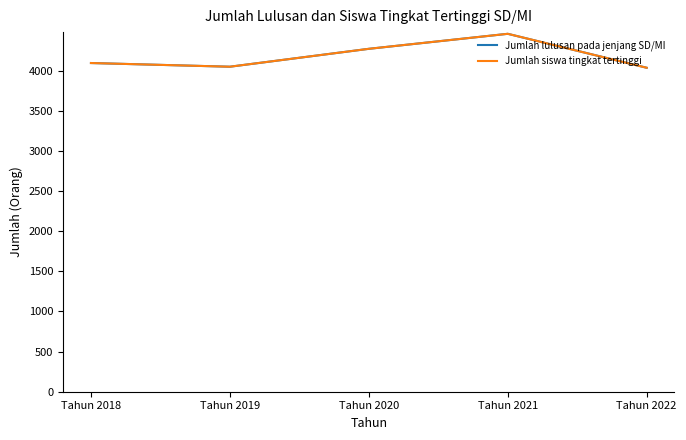

What is the value of the Jumlah lulusan pada jenjang SD/MI point at the 1st from the left?

4095